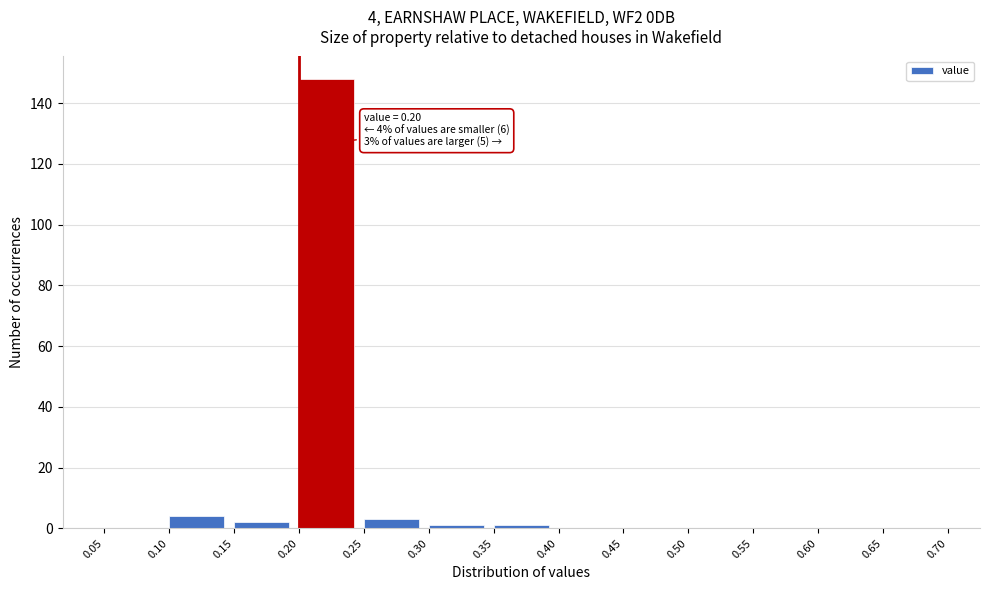

Which range on the x-axis has the tallest bar?

0.20 to 0.25